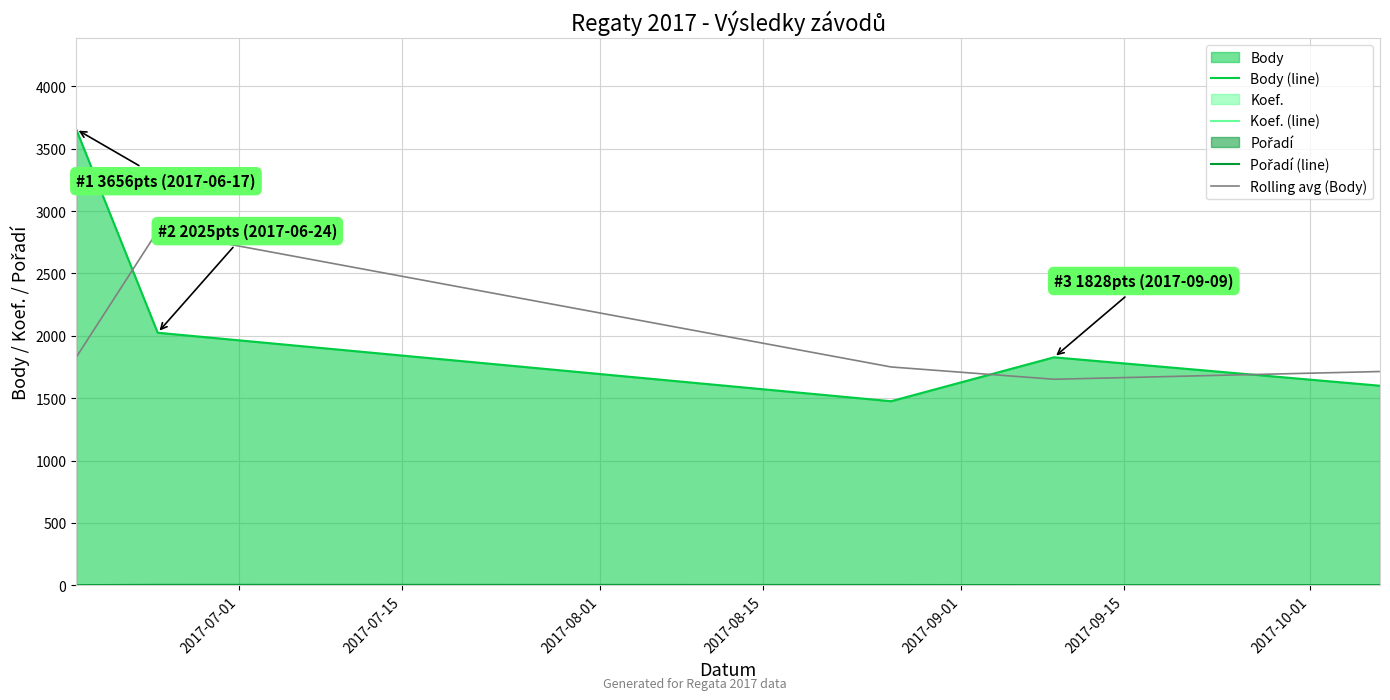

What is the maximum value for Body (line)?

3656.0